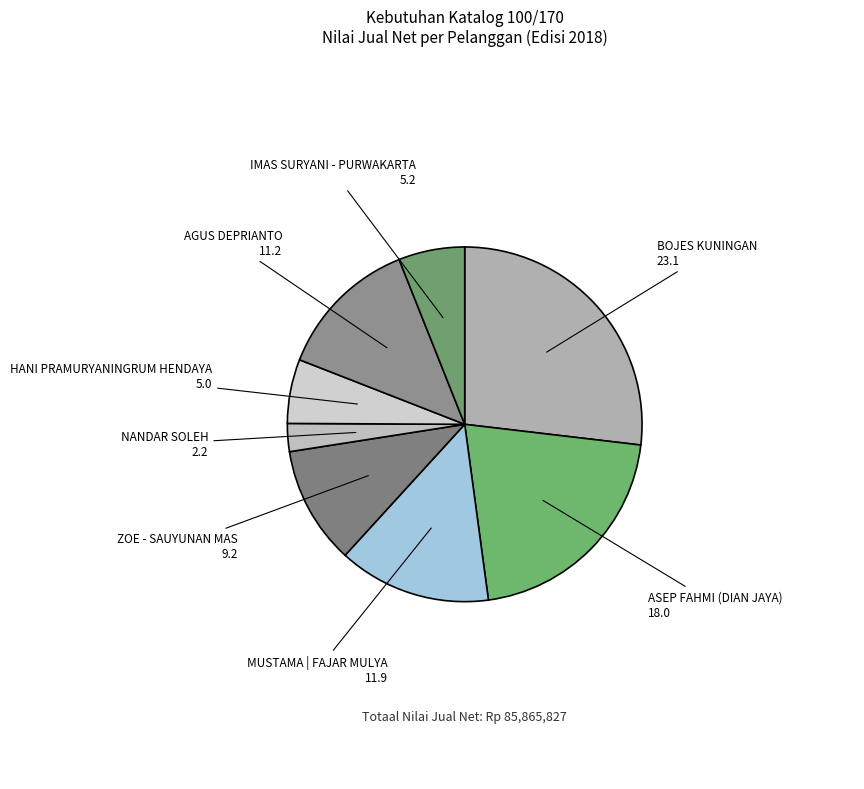

Count the number of slices in the pie.

8